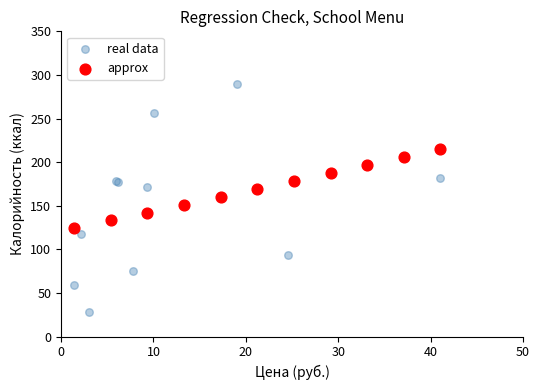

Which series has the largest Y range (max minus min)?

real data